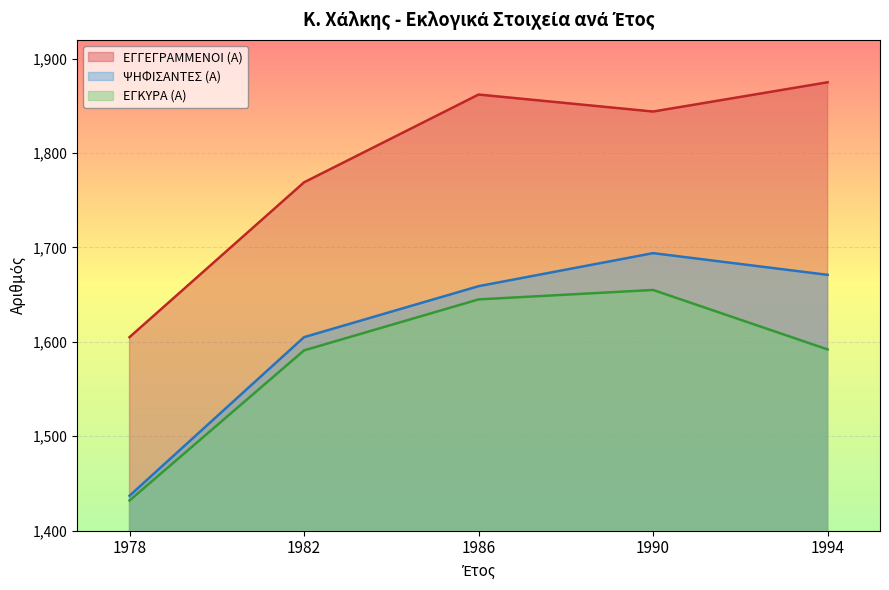

True or false: ΕΓΚΥΡΑ (Α) and ΨΗΦΙΣΑΝΤΕΣ (Α) cross at least once.

False